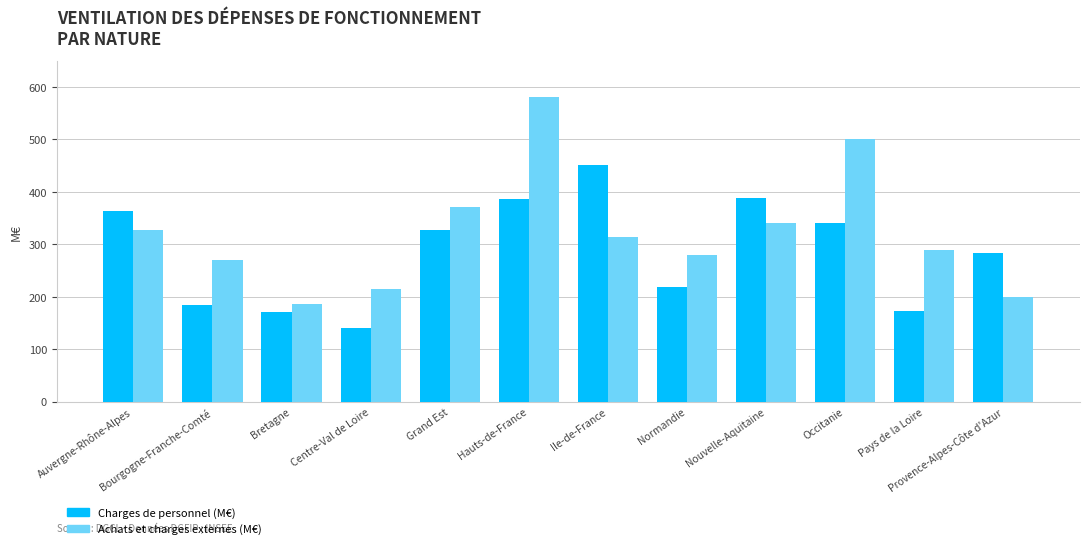

What is the label of the 8th bar from the left?

Normandie